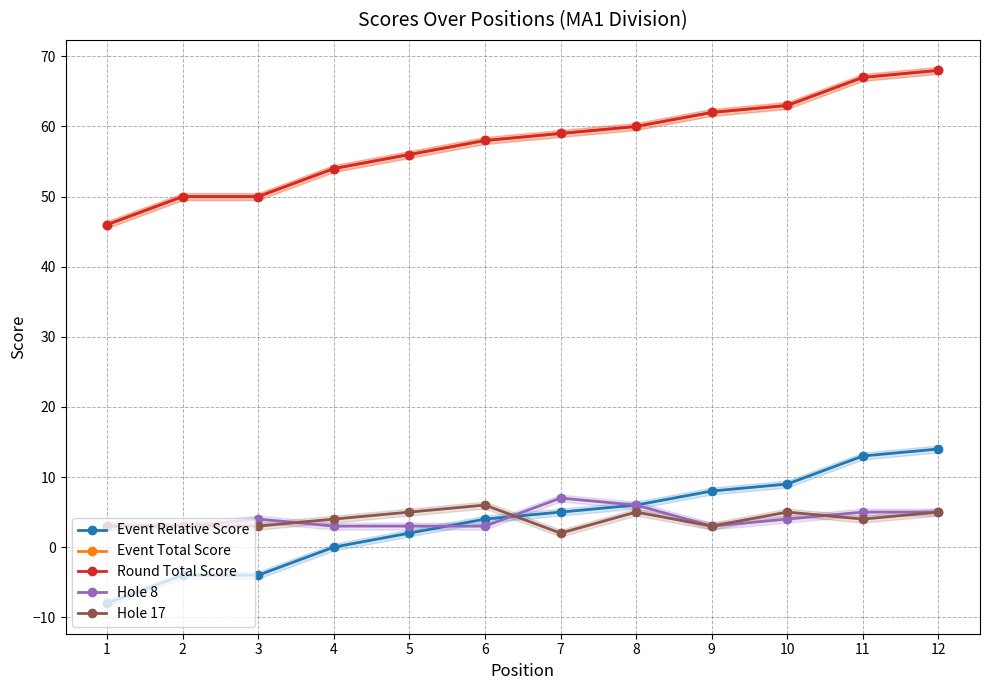

What is the value of the Event Relative Score point at the 6th from the left?

4